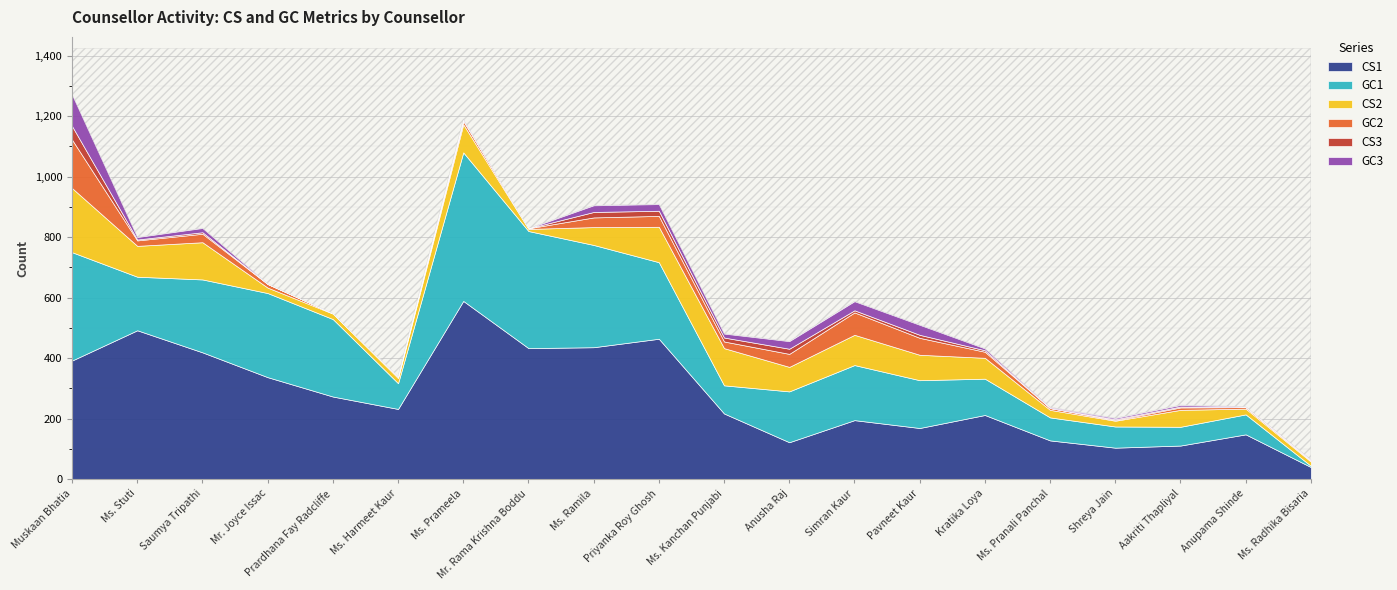

What is the sum of all GC1 values?

3863